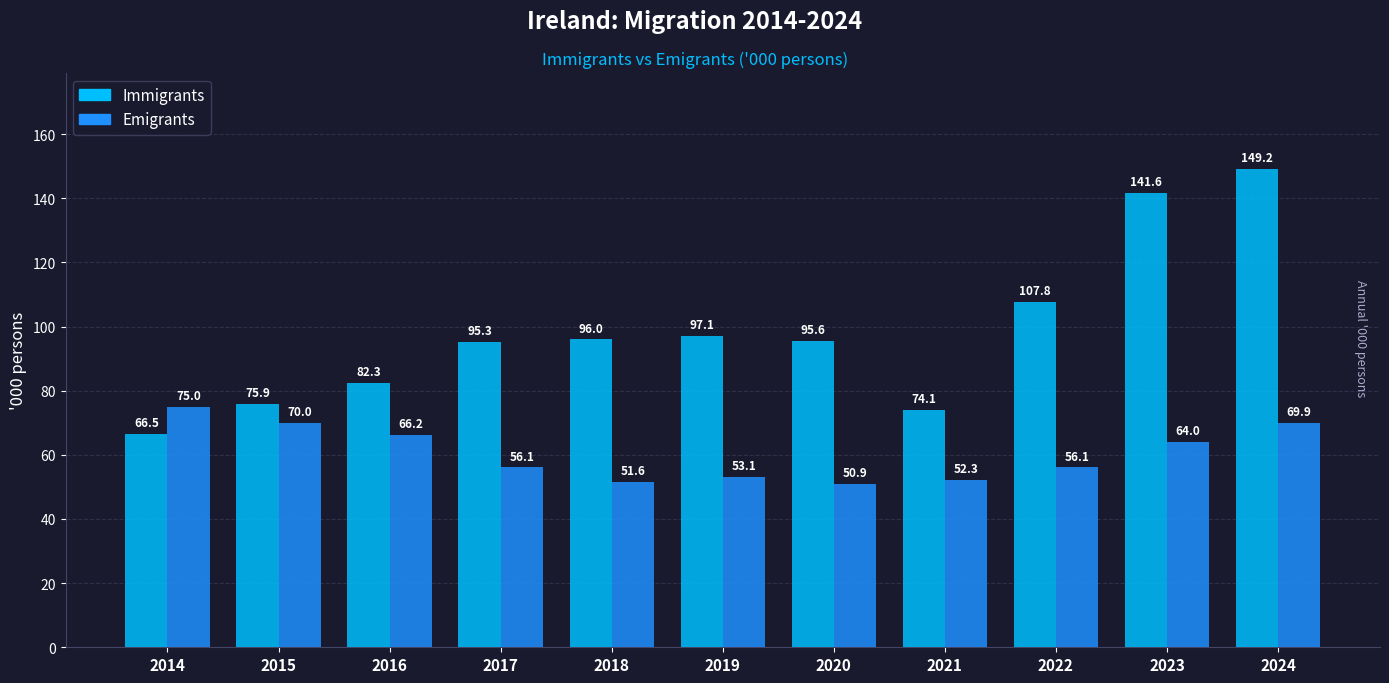

Which label corresponds to the largest value in the chart?

2024